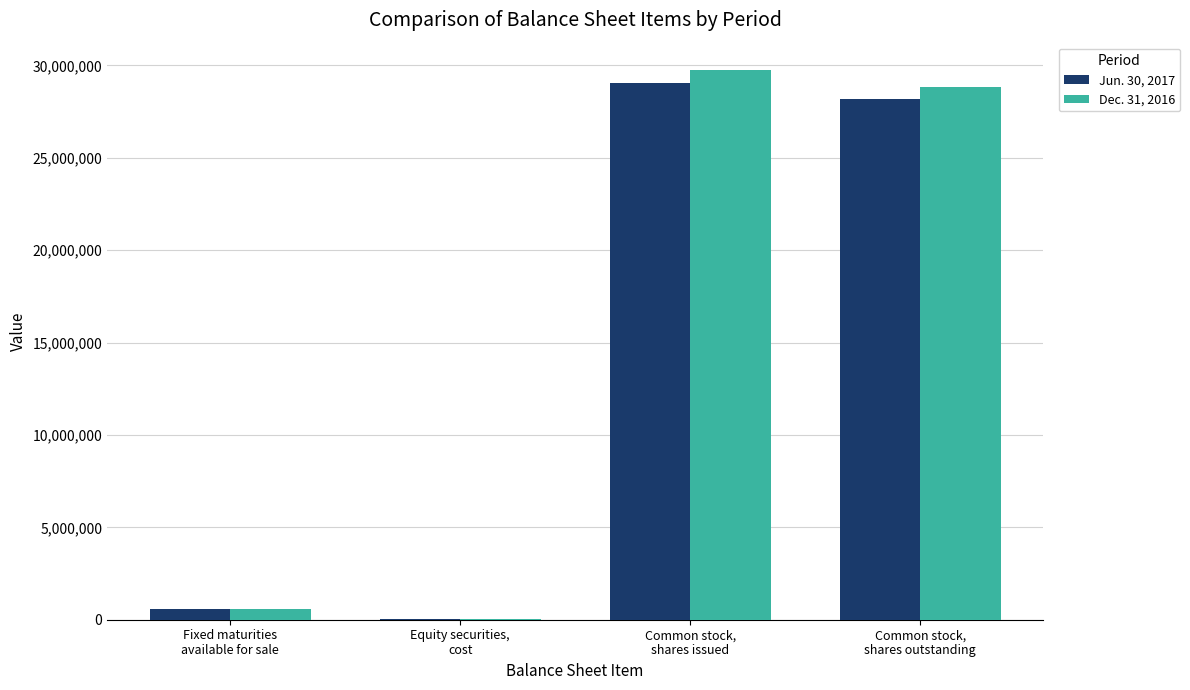

The value of Jun. 30, 2017 at Common stock,
shares outstanding is 28156421. True or false?

True